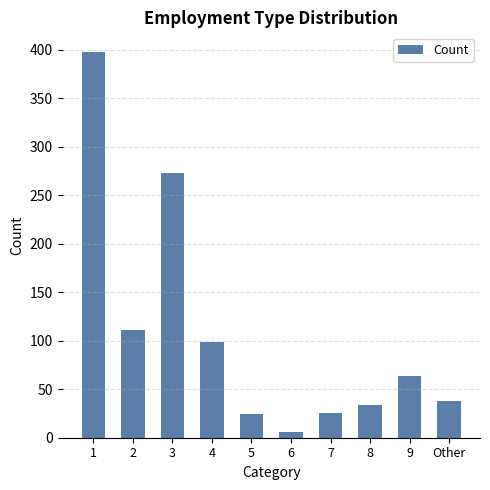

What is the change in value from 2 to 8?

-77